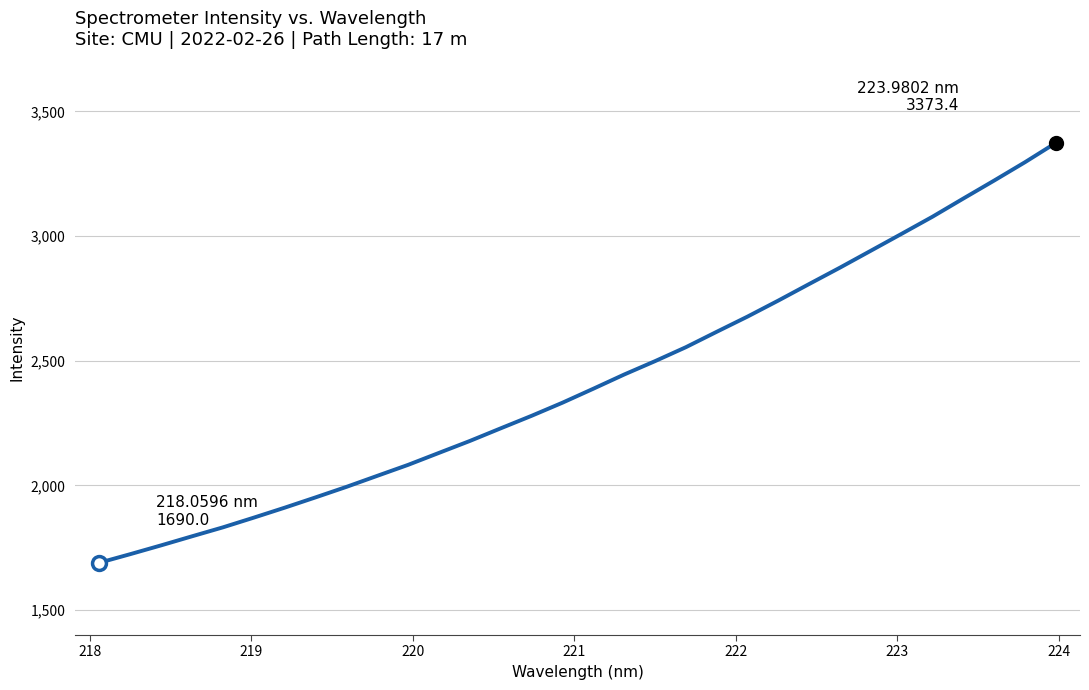

What is the greatest value displayed?

3373.4